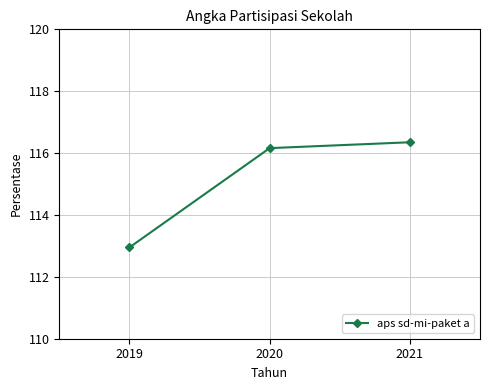

What is the minimum value shown in the chart?

113.0